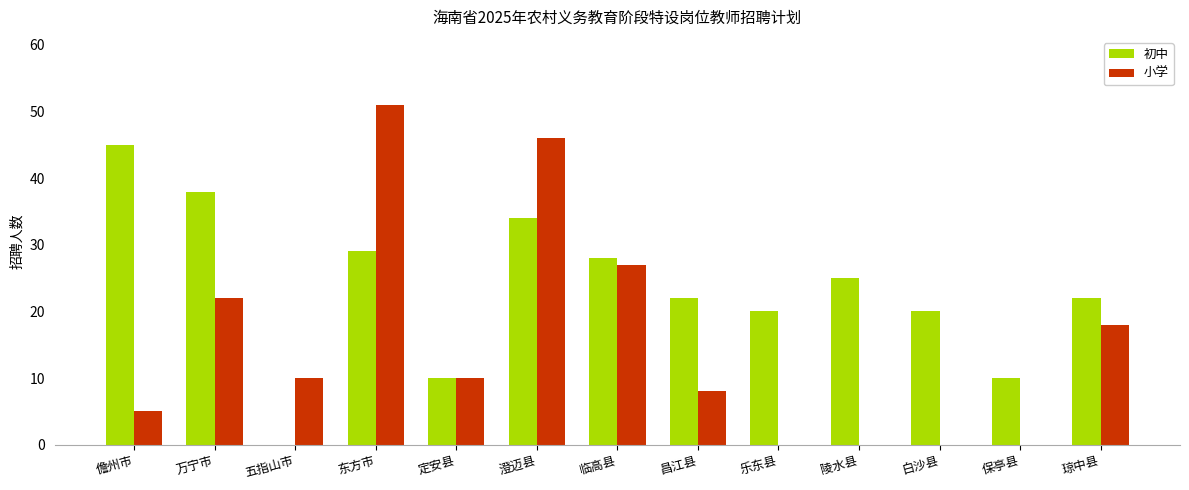

What are all the series names shown in the legend?

初中, 小学